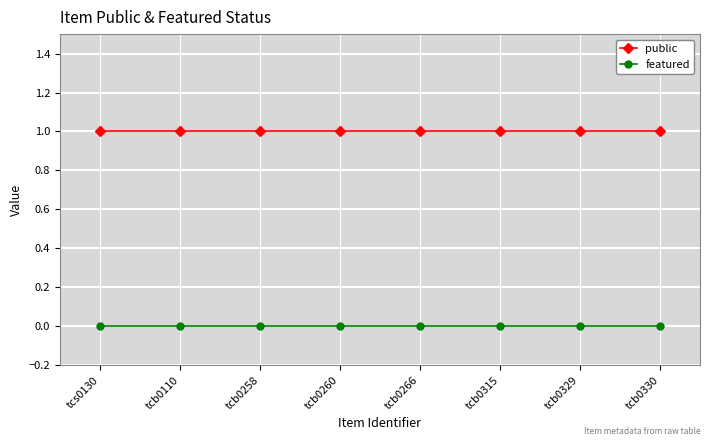

Is the value of featured at tcb0258 greater than the value of public at tcb0258?

No